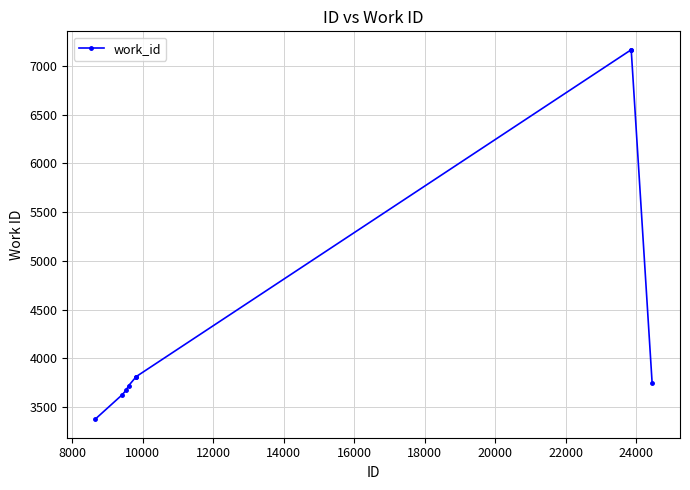

What is the maximum value shown in the chart?

7163